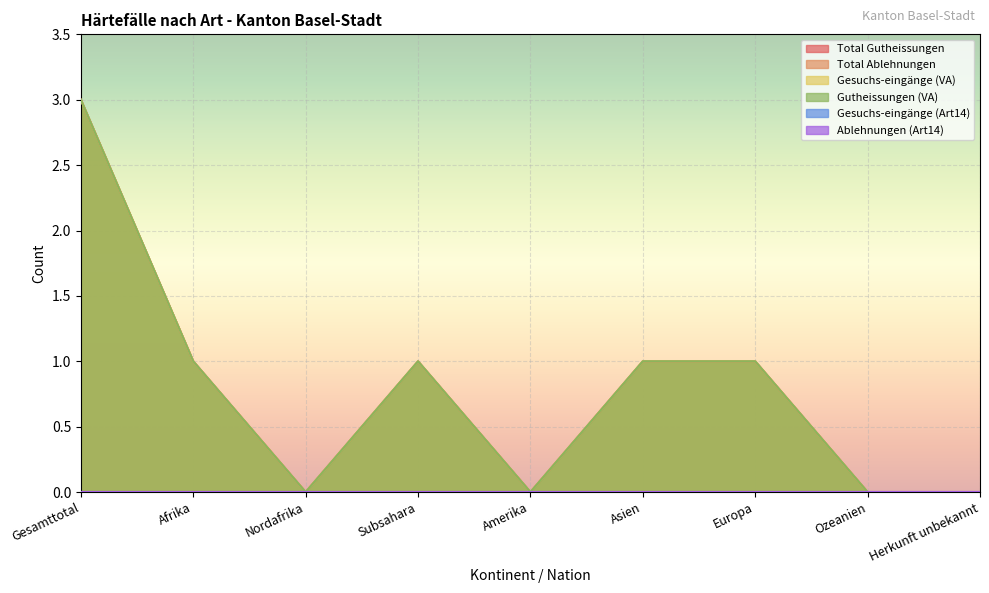

What is the total value across all series at Asien?

3